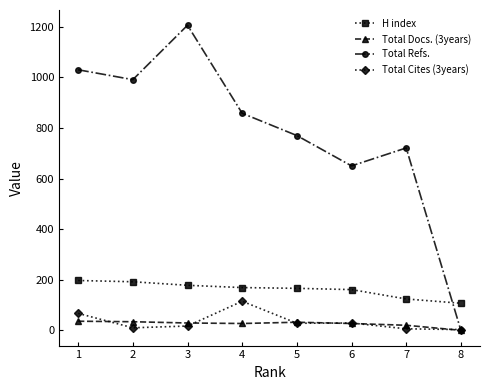

How many interior local peaks does the Total Refs. series have?

2